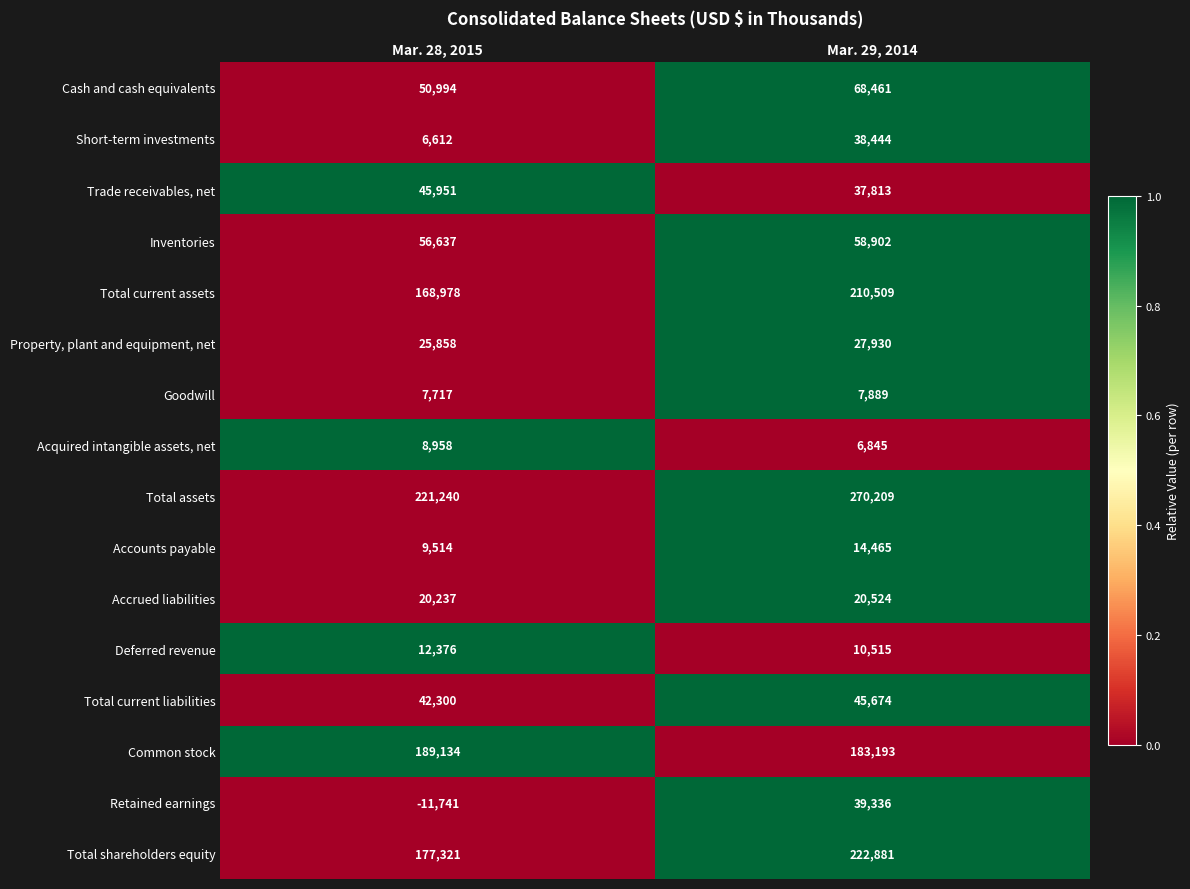

List the series in order of their peak value, lowest first.

Goodwill, Acquired intangible assets, net, Deferred revenue, Accounts payable, Accrued liabilities, Property, plant and equipment, net, Short-term investments, Retained earnings, Total current liabilities, Trade receivables, net, Inventories, Cash and cash equivalents, Common stock, Total current assets, Total shareholders equity, Total assets